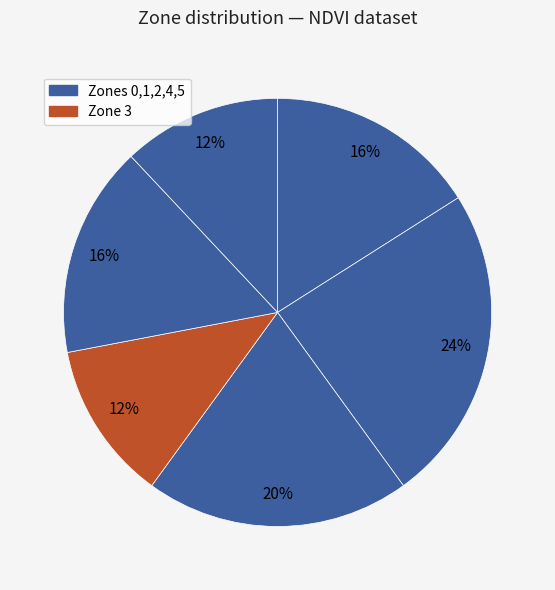

How many segments does this pie chart have?

6